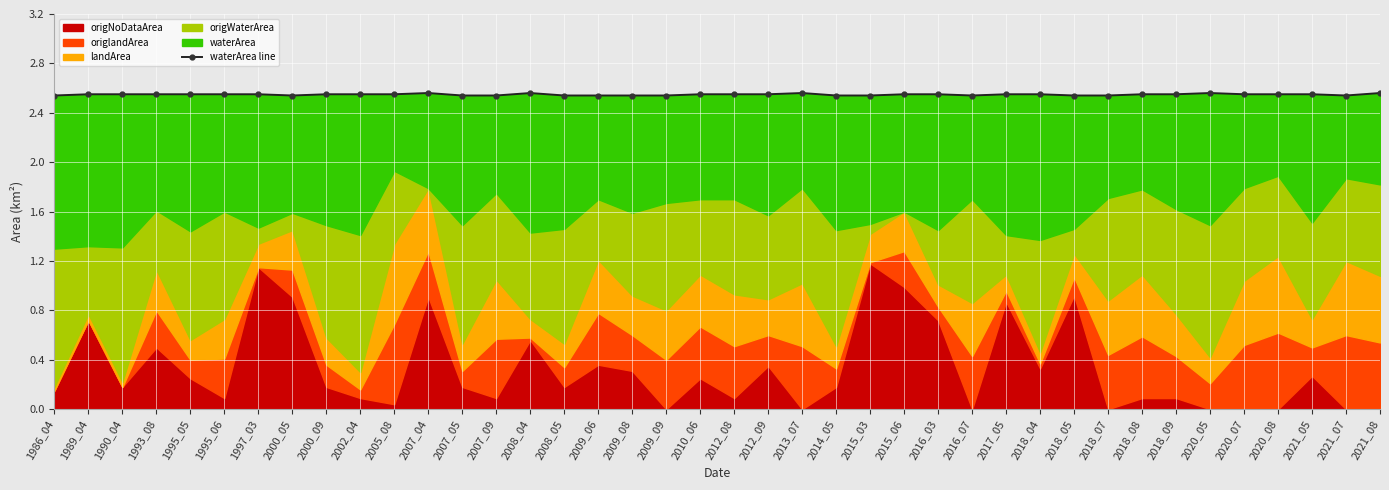

List the labels in order of value, smallest first.

2015_03, 1986_04, 2000_05, 2007_05, 2007_09, 2008_05, 2009_06, 2009_08, 2009_09, 2014_05, 2016_07, 2018_05, 2018_07, 2021_07, 2017_05, 1989_04, 1990_04, 1993_08, 1995_05, 1997_03, 2000_09, 2002_04, 2005_08, 2010_06, 2012_08, 2015_06, 2018_08, 2020_07, 2020_08, 2021_05, 1995_06, 2012_09, 2016_03, 2018_04, 2018_09, 2008_04, 2013_07, 2020_05, 2021_08, 2007_04